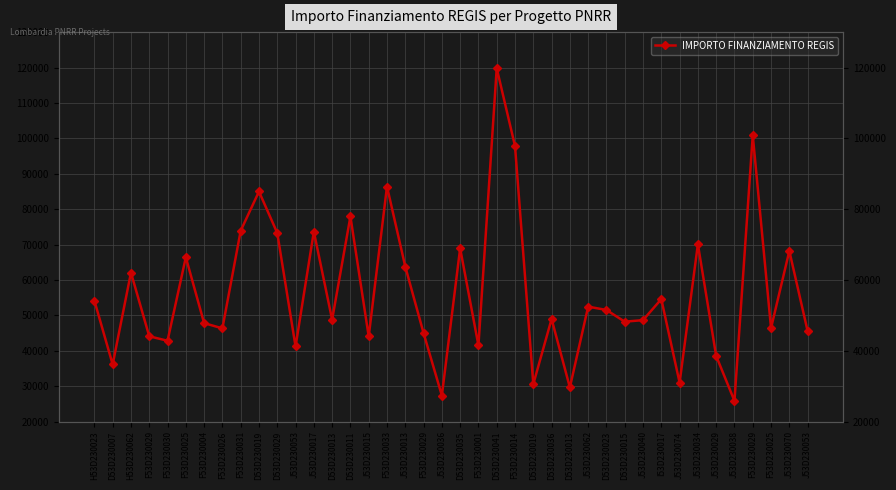

How many points are higher than both their immediate neighbors (excluding endpoints)?

14